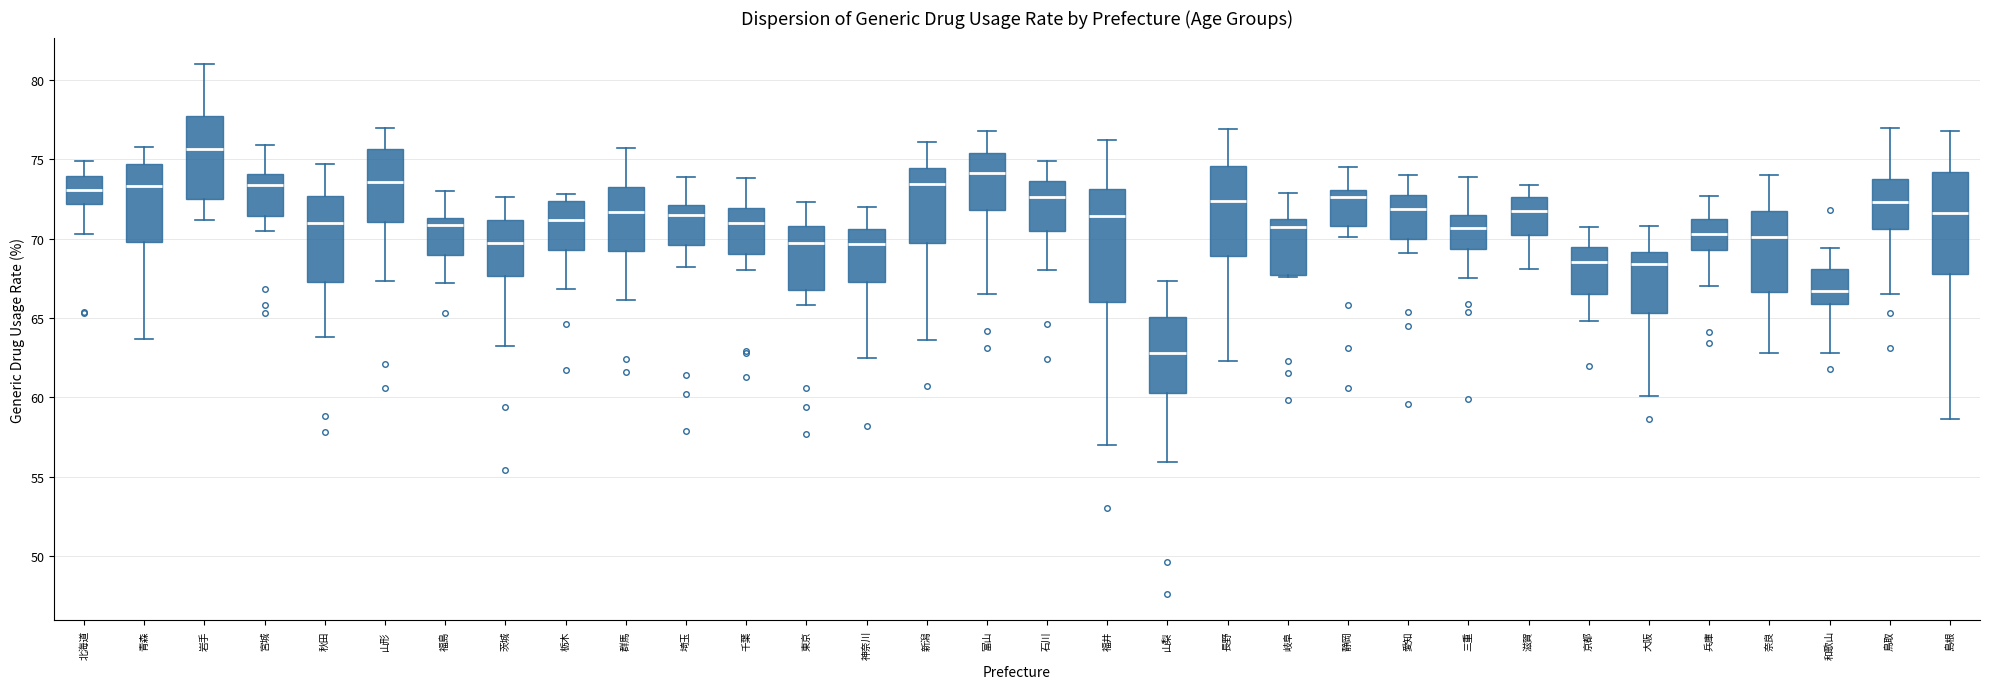

Reading left to right, transcribe this box plot: for each box, give where its median line is, the range the box spans, and where its two whiskers end, as read against the y-axis. The values are not printed on the chart, so give them approximately, as read against the axis.

北海道: median 73.0, box 72.0 to 74.0, whiskers 70.5 to 75.0
青森: median 73.5, box 70.0 to 74.5, whiskers 63.5 to 76.0
岩手: median 75.5, box 72.5 to 77.5, whiskers 71.0 to 81.0
宮城: median 73.5, box 71.5 to 74.0, whiskers 70.5 to 76.0
秋田: median 71.0, box 67.5 to 72.5, whiskers 64.0 to 74.5
山形: median 73.5, box 71.0 to 75.5, whiskers 67.5 to 77.0
福島: median 71.0, box 69.0 to 71.5, whiskers 67.0 to 73.0
茨城: median 69.5, box 67.5 to 71.0, whiskers 63.0 to 72.5
栃木: median 71.0, box 69.5 to 72.5, whiskers 67.0 to 73.0
群馬: median 71.5, box 69.0 to 73.0, whiskers 66.0 to 75.5
埼玉: median 71.5, box 69.5 to 72.0, whiskers 68.0 to 74.0
千葉: median 71.0, box 69.0 to 72.0, whiskers 68.0 to 74.0
東京: median 69.5, box 67.0 to 71.0, whiskers 66.0 to 72.5
神奈川: median 69.5, box 67.5 to 70.5, whiskers 62.5 to 72.0
新潟: median 73.5, box 70.0 to 74.5, whiskers 63.5 to 76.0
富山: median 74.0, box 72.0 to 75.5, whiskers 66.5 to 77.0
石川: median 72.5, box 70.5 to 73.5, whiskers 68.0 to 75.0
福井: median 71.5, box 66.0 to 73.0, whiskers 57.0 to 76.0
山梨: median 63.0, box 60.5 to 65.0, whiskers 56.0 to 67.5
長野: median 72.5, box 69.0 to 74.5, whiskers 62.5 to 77.0
岐阜: median 70.5, box 67.5 to 71.5, whiskers 67.5 to 73.0
静岡: median 72.5, box 71.0 to 73.0, whiskers 70.0 to 74.5
愛知: median 72.0, box 70.0 to 72.5, whiskers 69.0 to 74.0
三重: median 70.5, box 69.5 to 71.5, whiskers 67.5 to 74.0
滋賀: median 72.0, box 70.5 to 72.5, whiskers 68.0 to 73.5
京都: median 68.5, box 66.5 to 69.5, whiskers 65.0 to 70.5
大阪: median 68.5, box 65.5 to 69.0, whiskers 60.0 to 71.0
兵庫: median 70.5, box 69.5 to 71.0, whiskers 67.0 to 72.5
奈良: median 70.0, box 66.5 to 71.5, whiskers 63.0 to 74.0
和歌山: median 66.5, box 66.0 to 68.0, whiskers 63.0 to 69.5
鳥取: median 72.5, box 70.5 to 73.5, whiskers 66.5 to 77.0
島根: median 71.5, box 68.0 to 74.0, whiskers 58.5 to 77.0